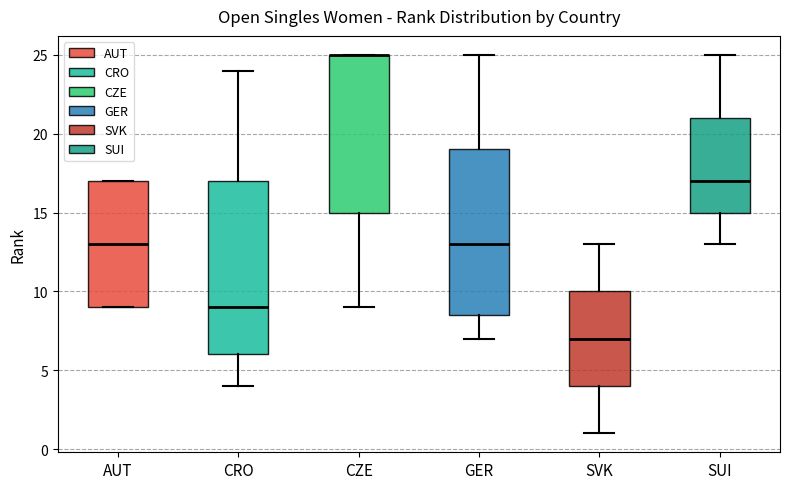

Which box is the tallest, from its lower edge to its upper edge?

CRO